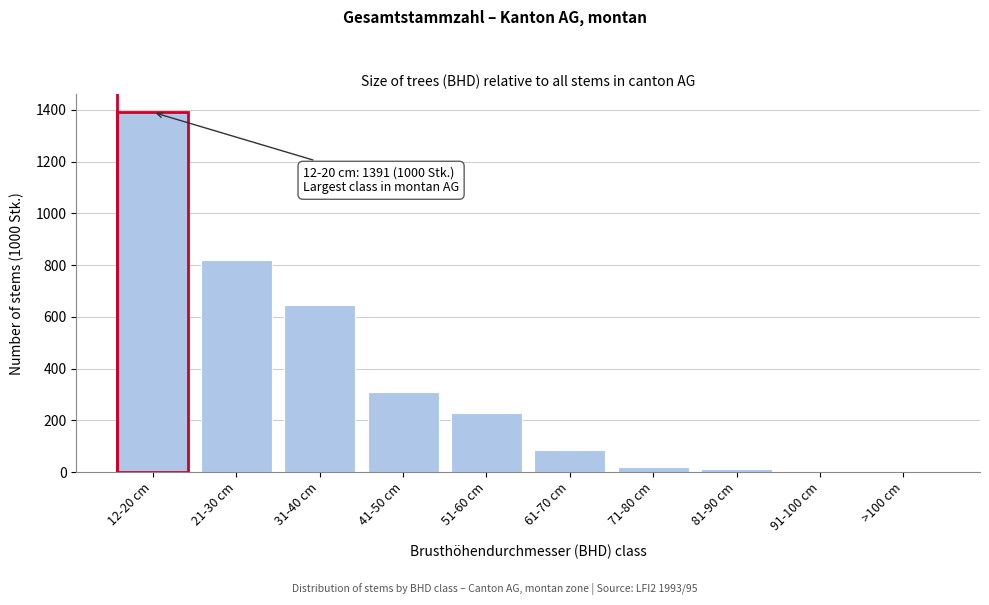

Between 12-20 cm and 41-50 cm, which is larger?

12-20 cm